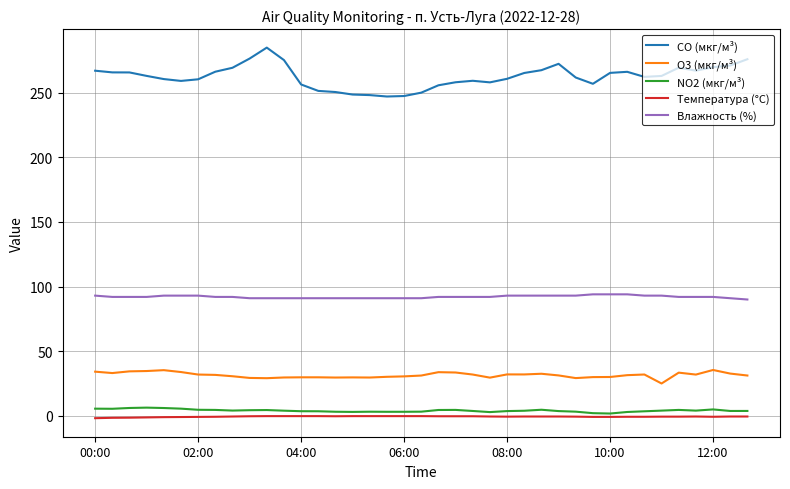

What is the greatest value displayed?

284.8